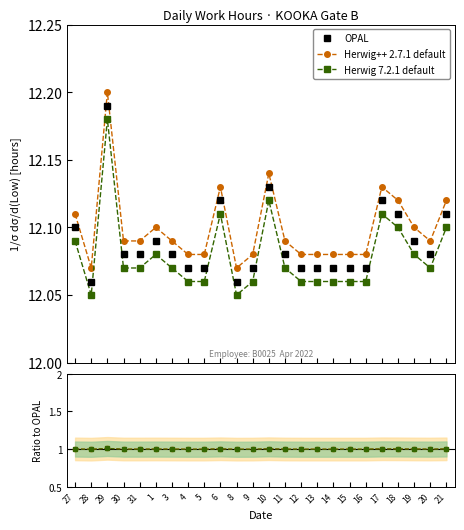

Which has a higher value, 28 or 3?

3